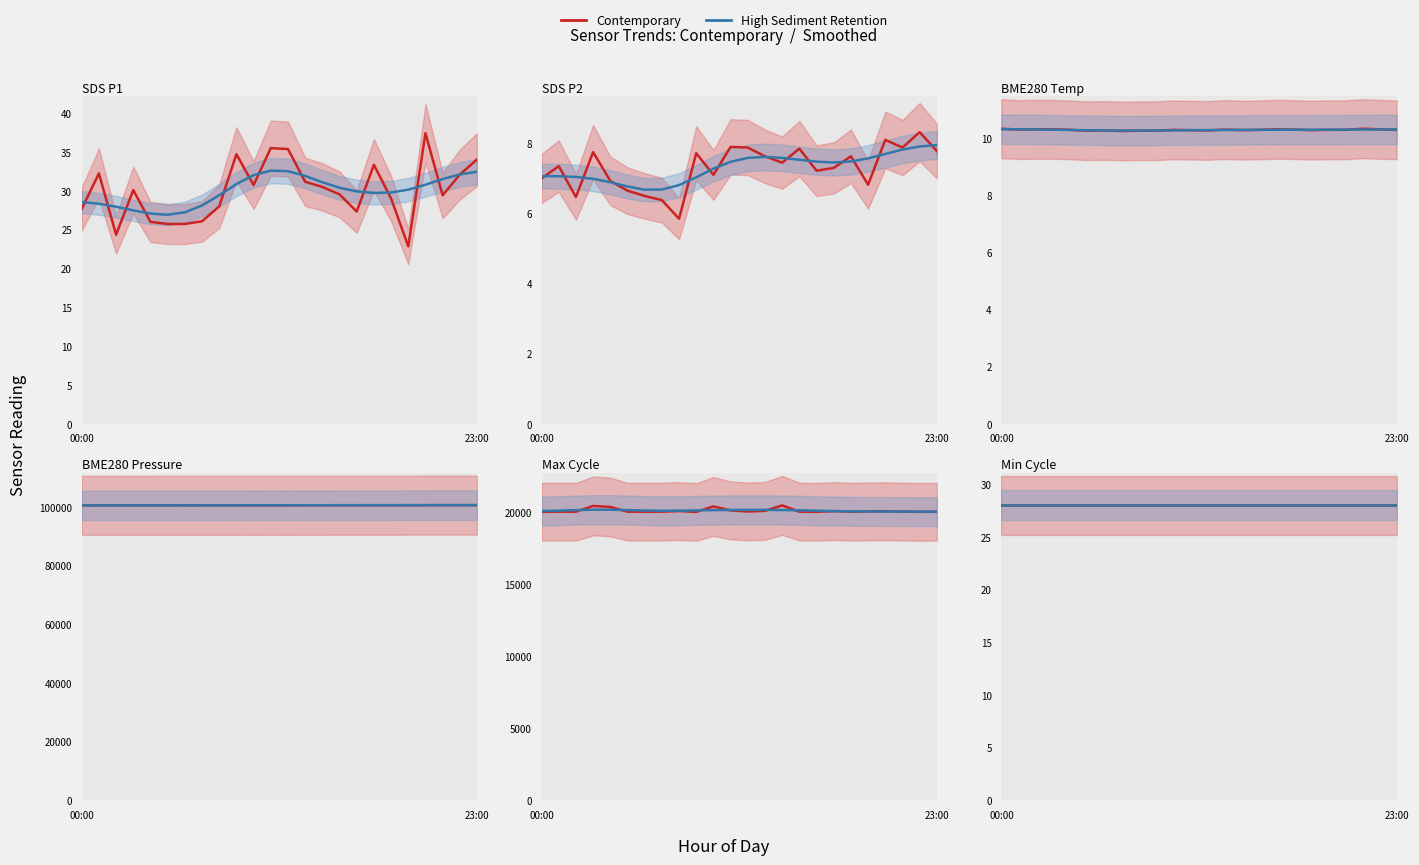

What is the total value across all series at 12:00?

120642.7